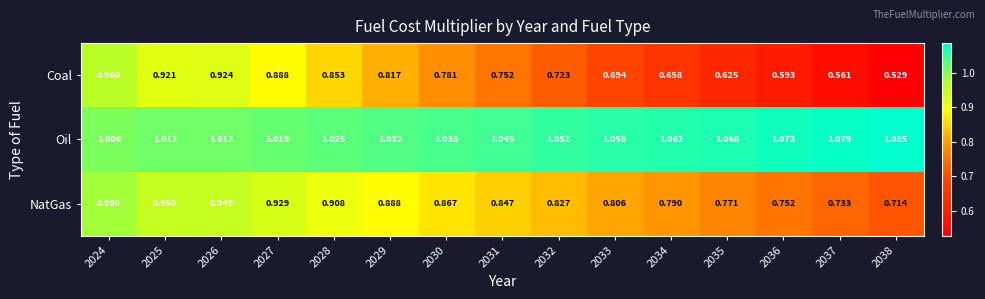

Which series changed the most between 2029 and 2033?

Coal